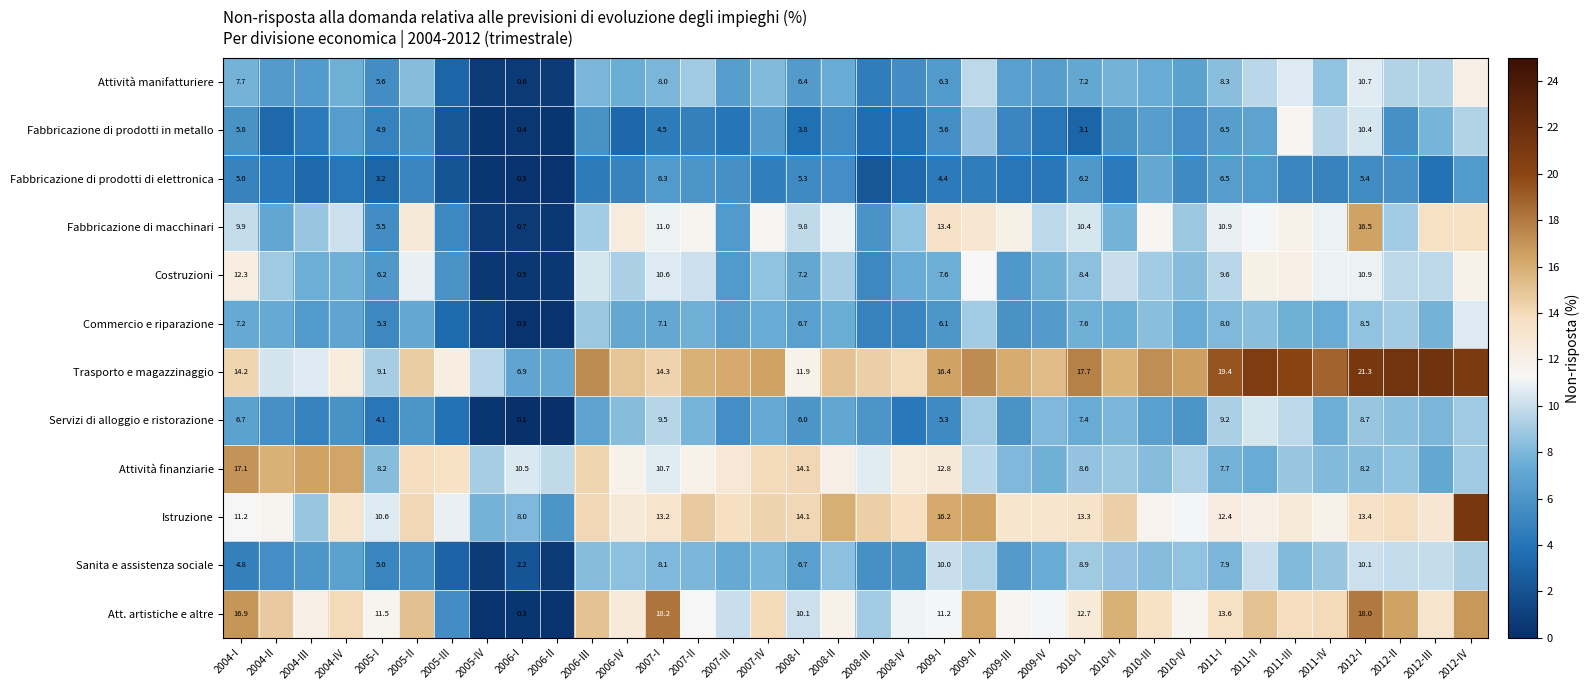

Between 2006-III and 2009-II, which is larger?

2009-II